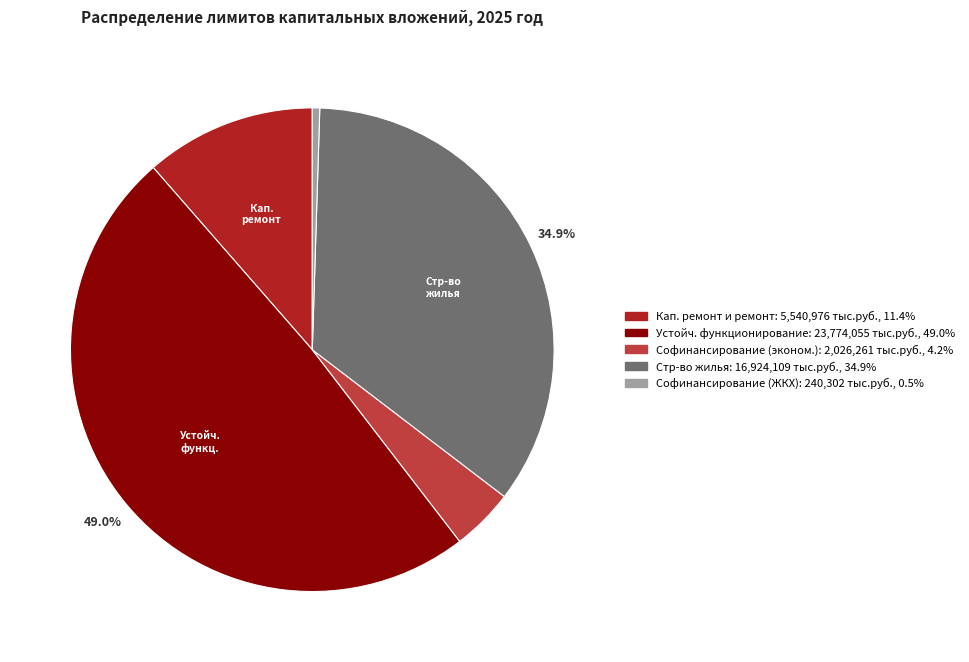

Does any single category account for the majority?

No